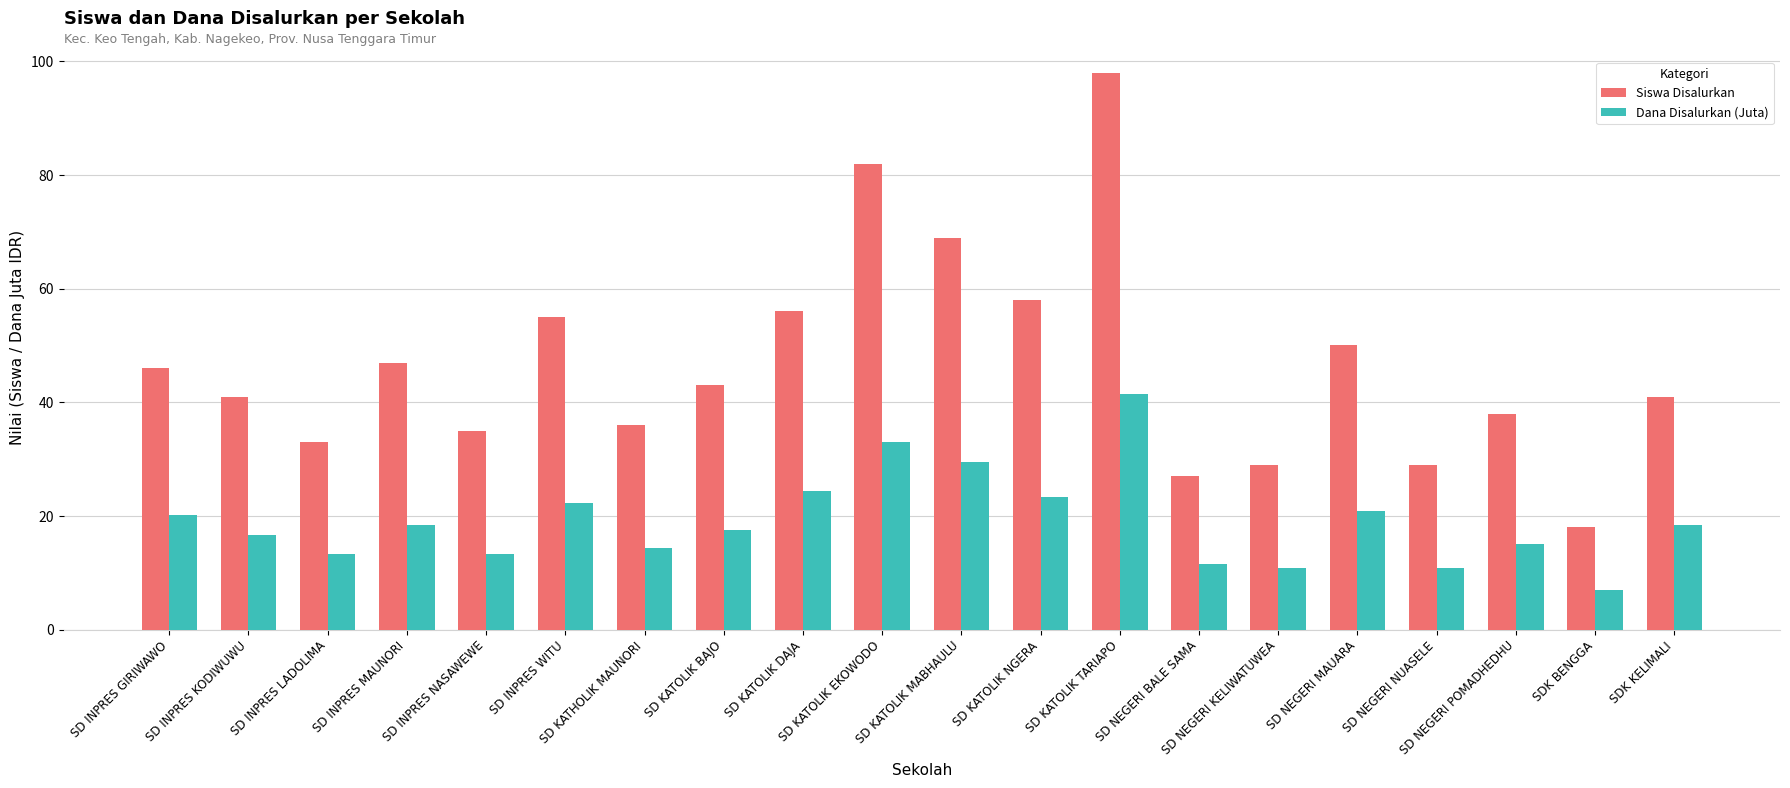

What is the difference between the Dana Disalurkan (Juta) values at SD INPRES KODIWUWU and SD NEGERI MAUARA?

4.3